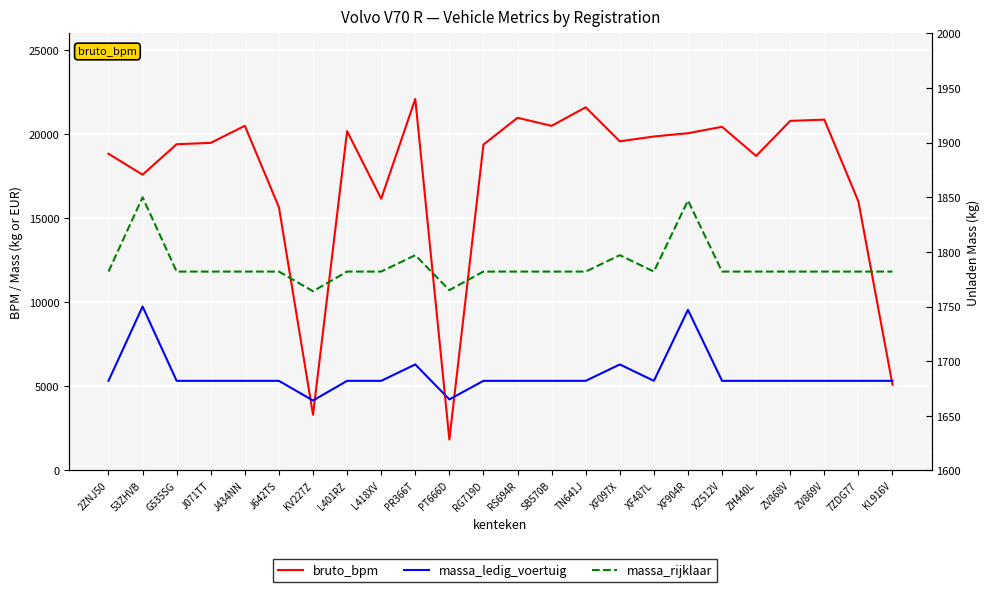

What is the average value of the bruto_bpm series?

17456